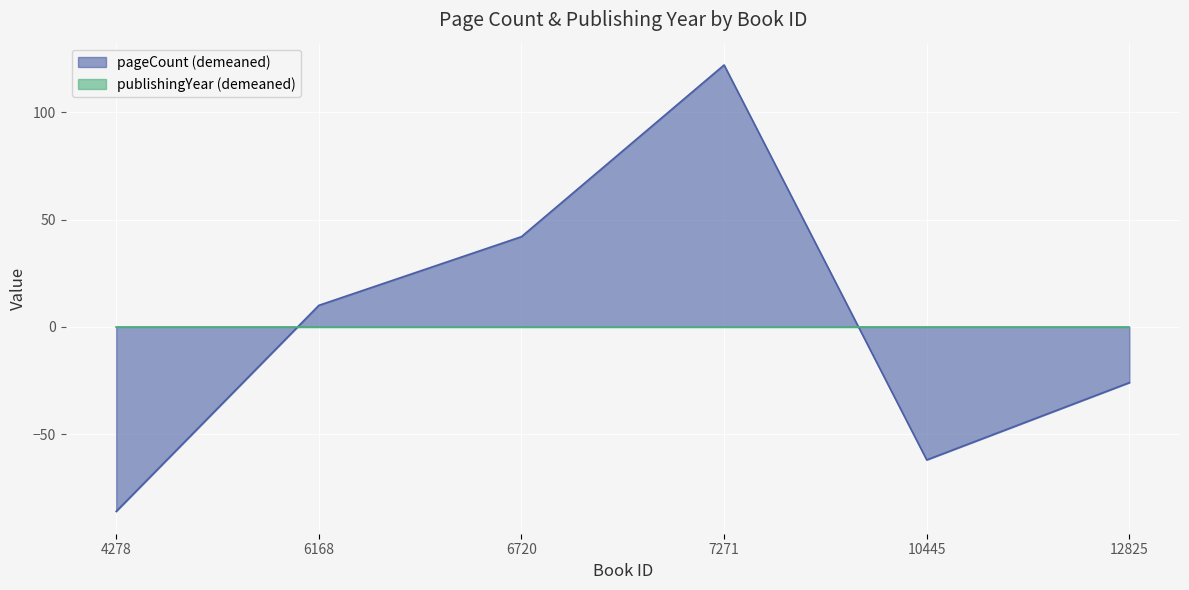

At which category does the chart reach its minimum across all series?

4278